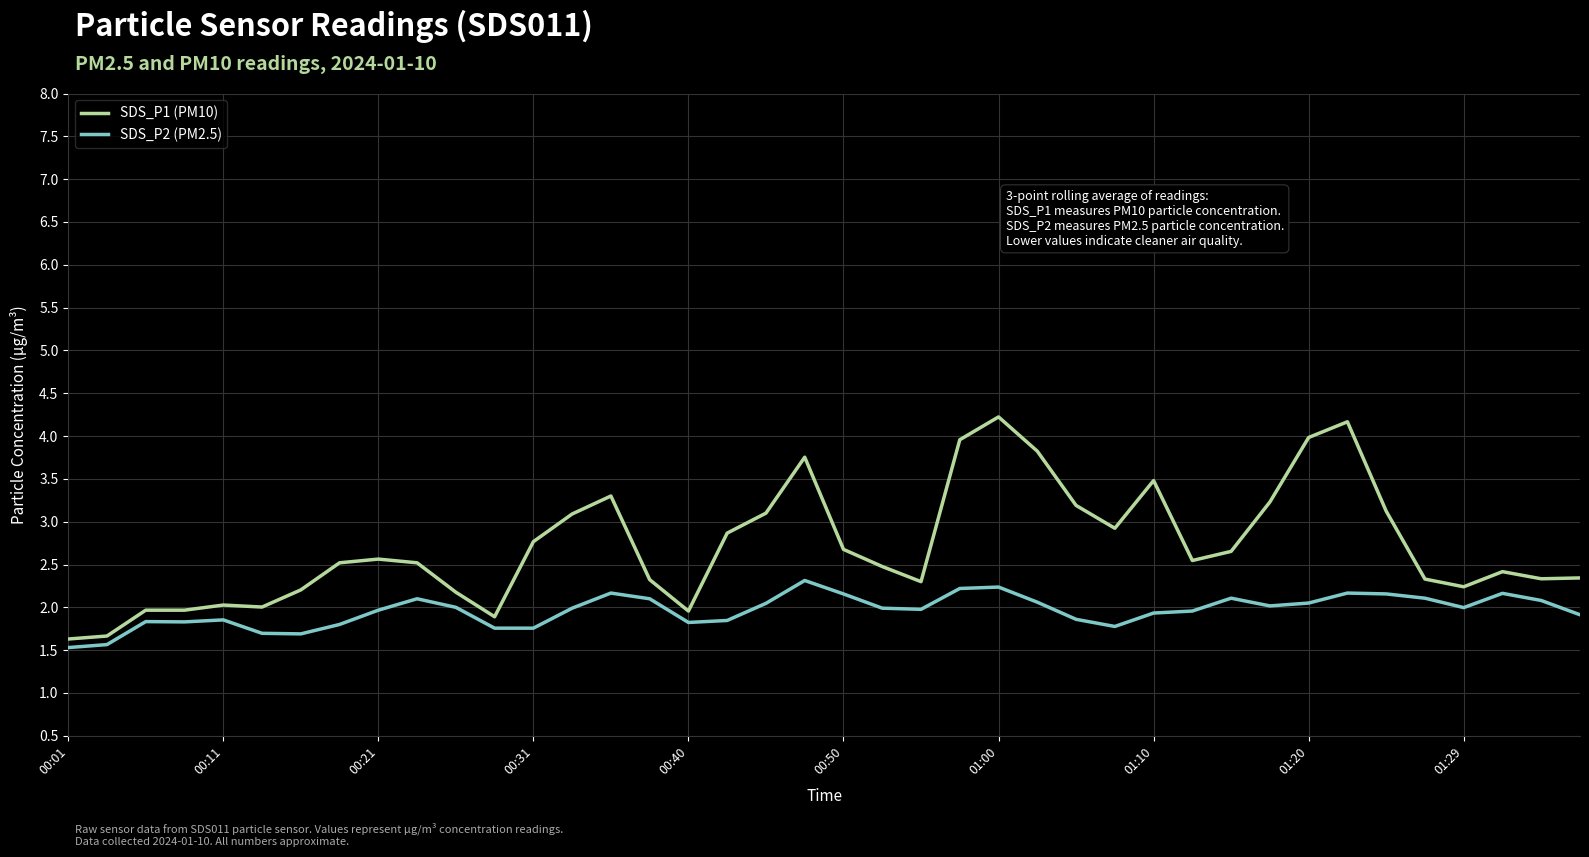

What is the maximum value for SDS_P1 (PM10)?

4.2